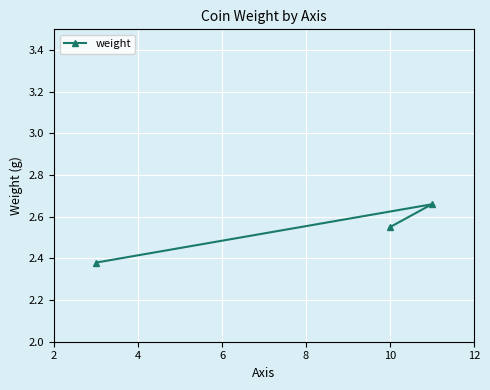

How many values are between 2 and 3?

3